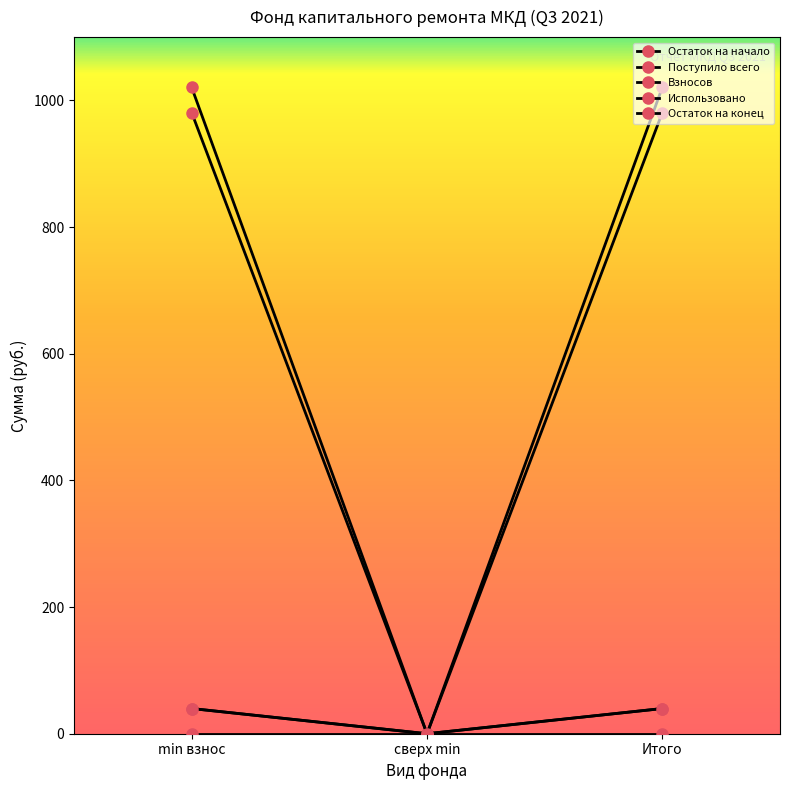

The value of Взносов at Итого is 39.8. True or false?

True